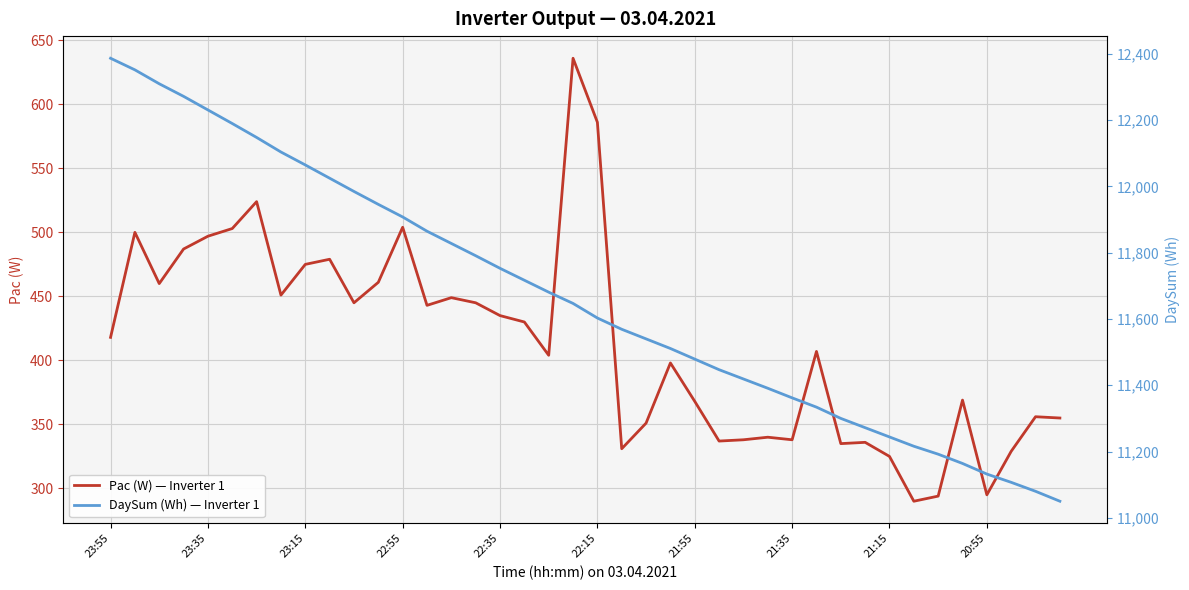

What is the sum of all DaySum (Wh) — Inverter 1 values?

466617